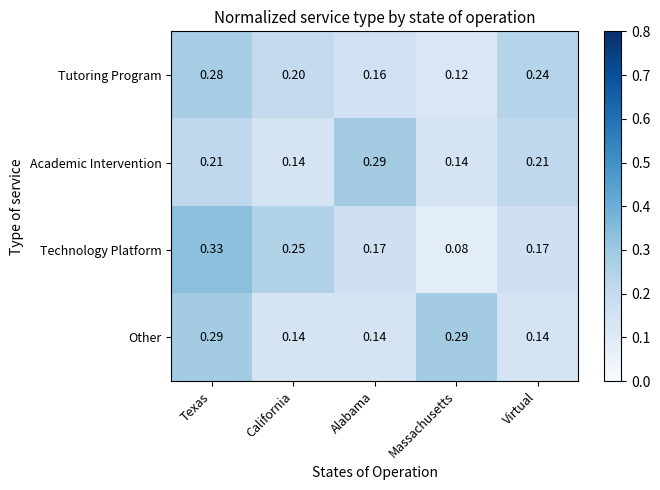

At which category does the chart reach its peak across all series?

Texas